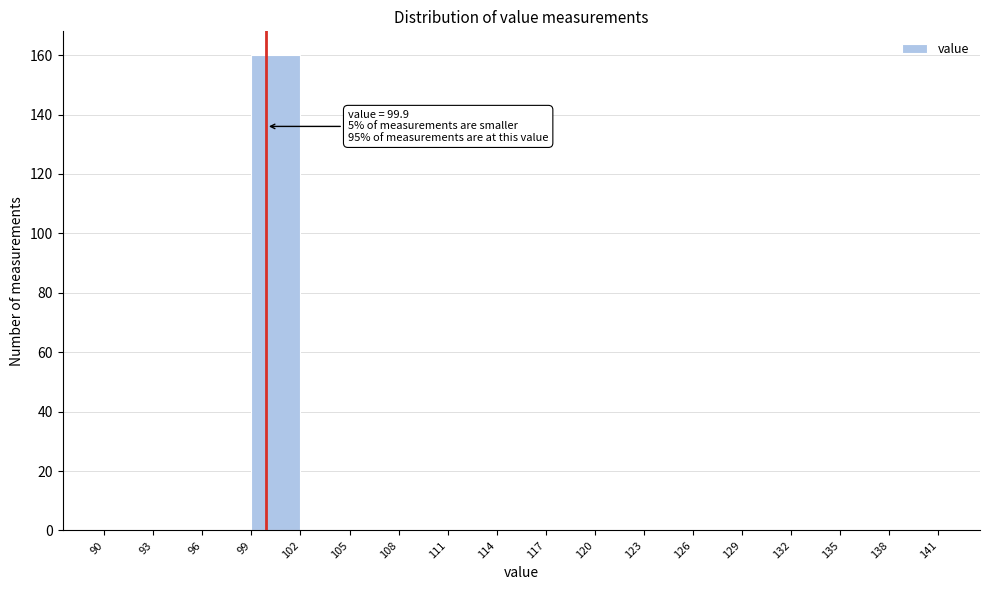

Over which range of the x-axis is the bar tallest?

99 to 102